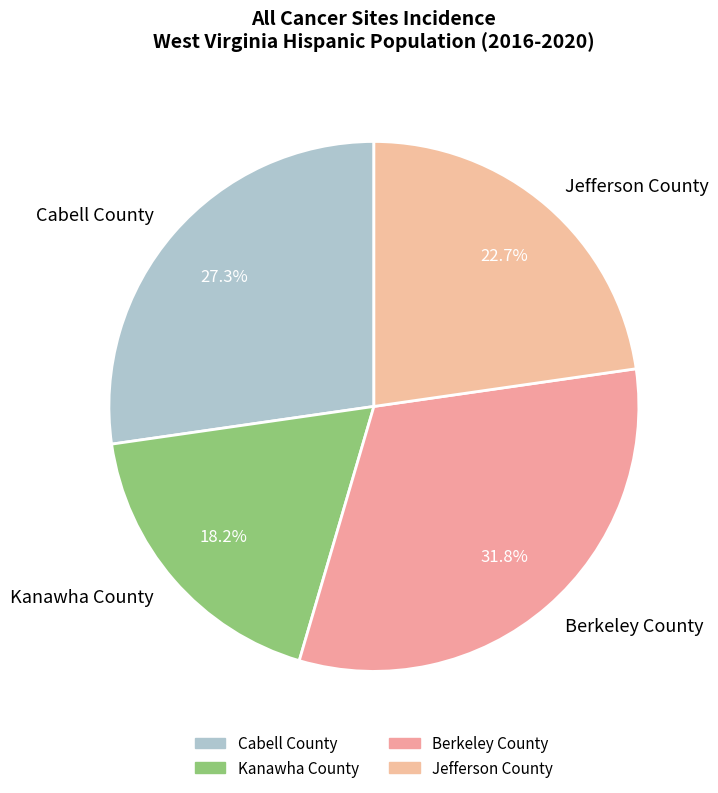

How many segments does this pie chart have?

4